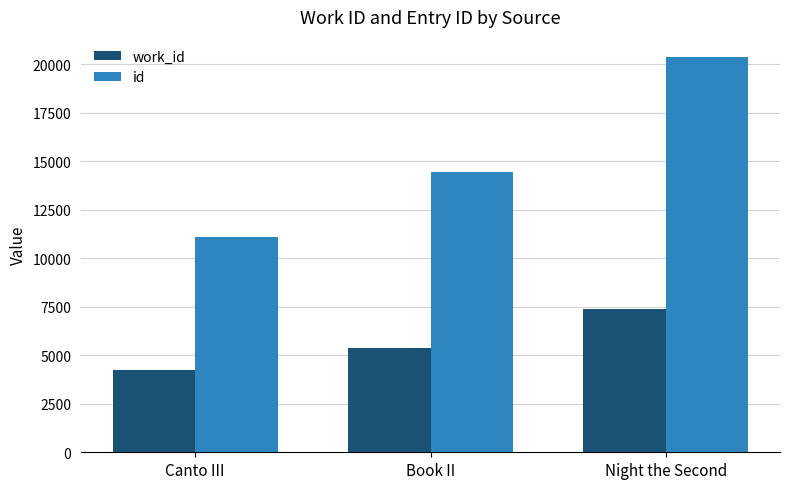

What is the spread (max minus min) of values at Book II?

9099